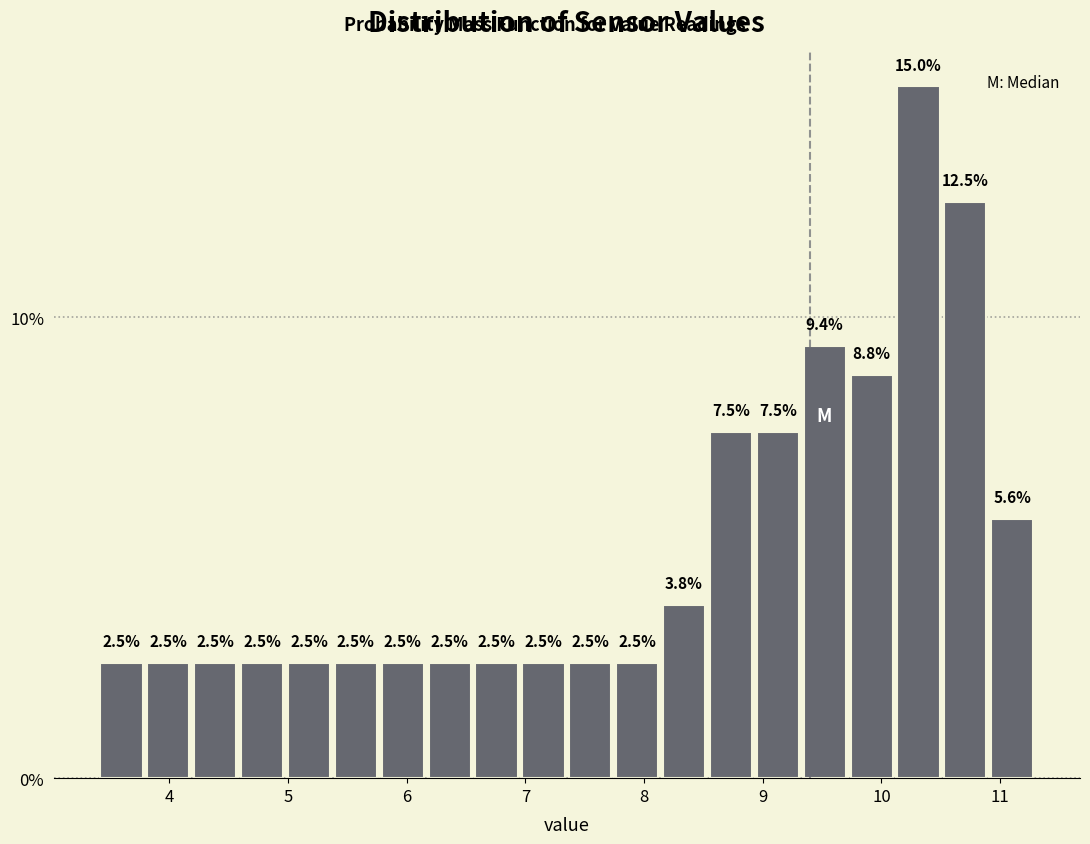

Around what value on the x-axis is the tallest bar? Give the approximate position of its centre, as read against the axis.

10.3